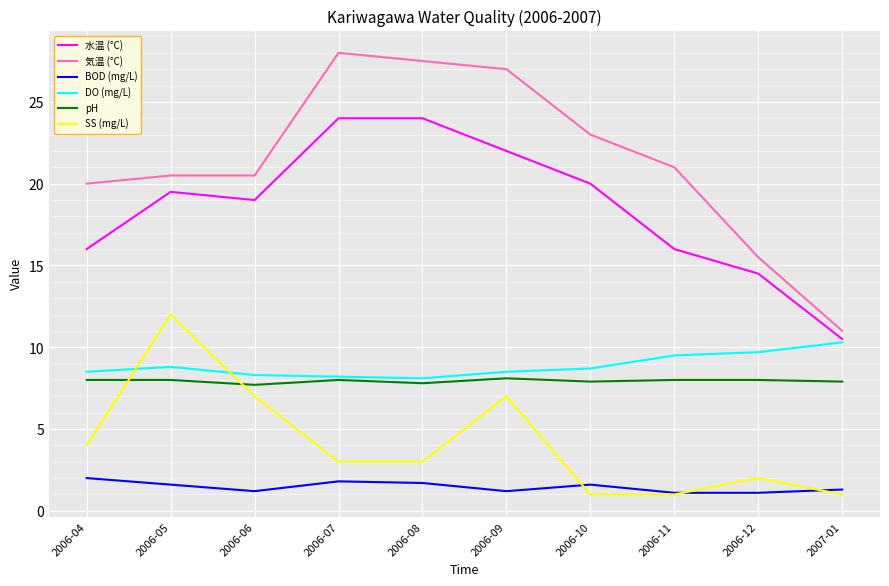

What is the difference between the maximum and minimum values in the BOD (mg/L) series?

0.9